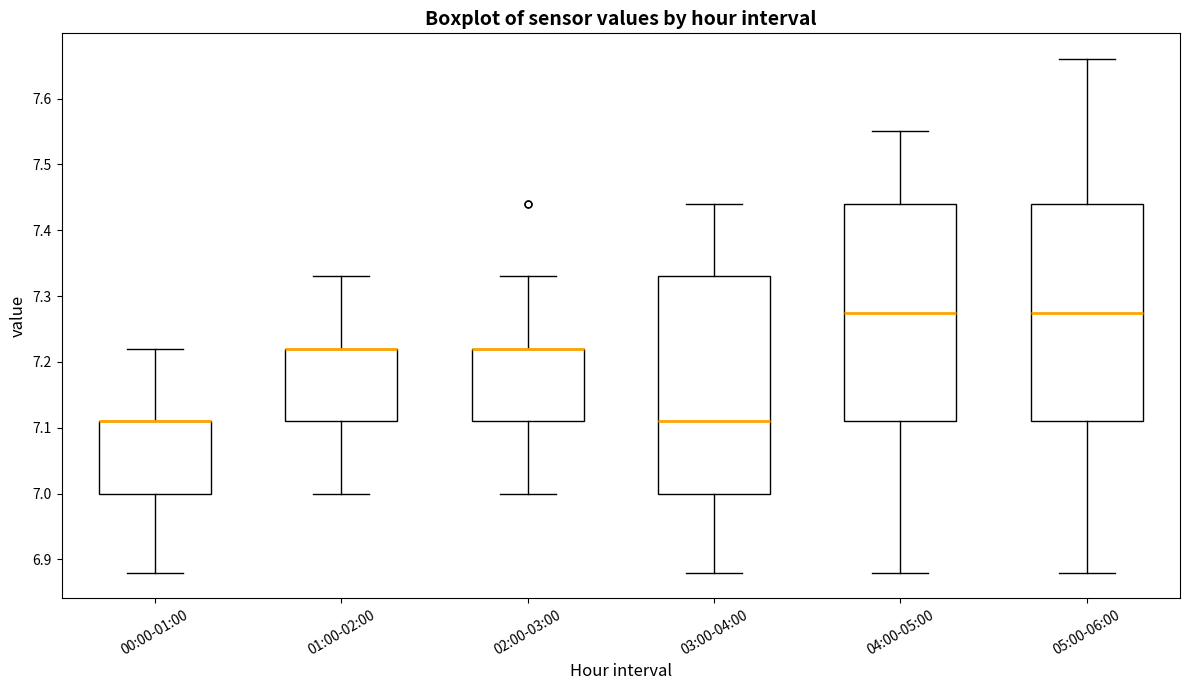

Reading left to right, read every box against the y-axis: the position of its median line, the range the box covers, and the ends of its whiskers. The values are not printed on the chart, so give them approximately, as read against the axis.

00:00-01:00: median 7.11 (drawn on the box's upper edge), box 7.00 to 7.11, whiskers 6.88 to 7.22
01:00-02:00: median 7.22 (drawn on the box's upper edge), box 7.11 to 7.22, whiskers 7.00 to 7.33
02:00-03:00: median 7.22 (drawn on the box's upper edge), box 7.11 to 7.22, whiskers 7.00 to 7.33
03:00-04:00: median 7.11, box 7.00 to 7.33, whiskers 6.88 to 7.44
04:00-05:00: median 7.28, box 7.11 to 7.44, whiskers 6.88 to 7.55
05:00-06:00: median 7.28, box 7.11 to 7.44, whiskers 6.88 to 7.66